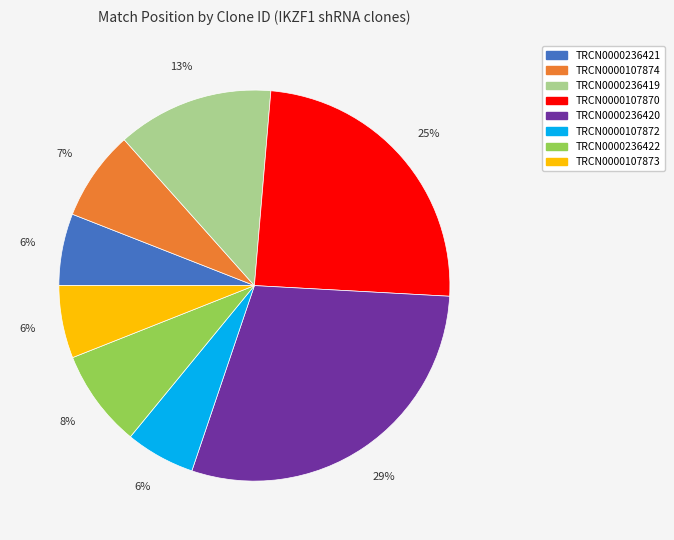

Which category has the biggest portion of the pie?

TRCN0000236420